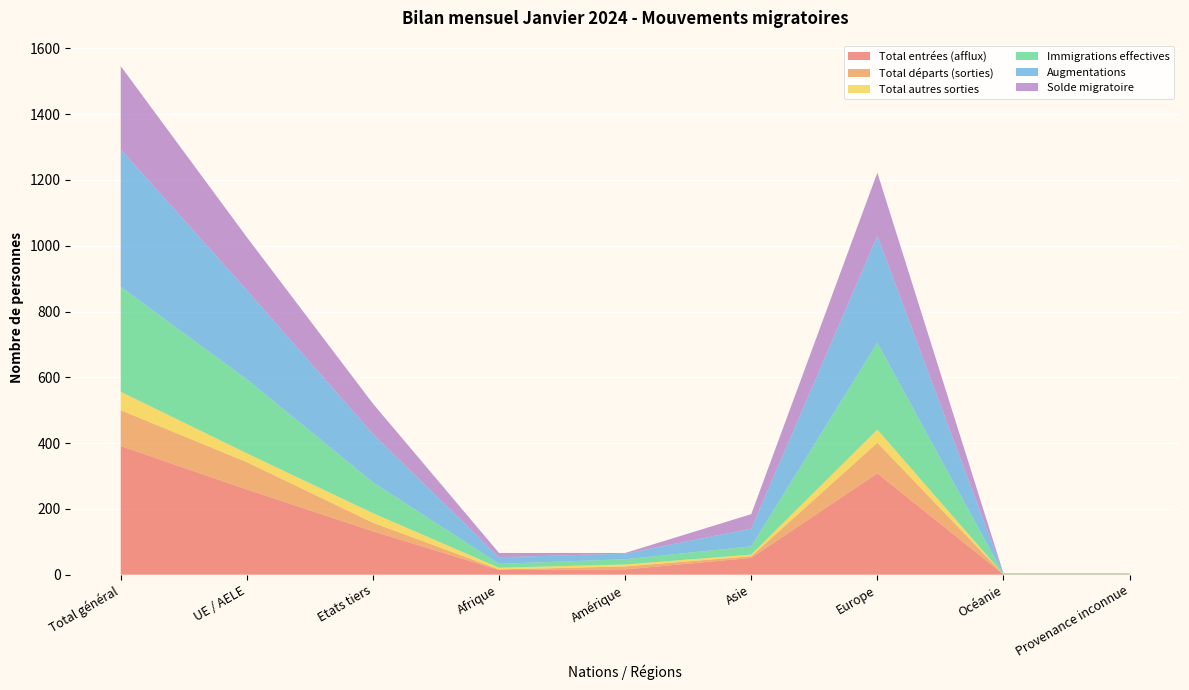

Reading right to left, list all the values displayed in this chart.

Total entrées (afflux): Provenance inconnue=1	Océanie=1	Europe=308	Asie=51	Amérique=16	Afrique=14	Etats tiers=132	UE / AELE=259	Total général=391
Total départs (sorties): Provenance inconnue=0	Océanie=0	Europe=93	Asie=5	Amérique=9	Afrique=2	Etats tiers=26	UE / AELE=83	Total général=109
Total autres sorties: Provenance inconnue=0	Océanie=0	Europe=40	Asie=5	Amérique=6	Afrique=5	Etats tiers=29	UE / AELE=27	Total général=56
Immigrations effectives: Provenance inconnue=1	Océanie=1	Europe=264	Asie=25	Amérique=16	Afrique=12	Etats tiers=94	UE / AELE=225	Total général=319
Augmentations: Provenance inconnue=1	Océanie=1	Europe=325	Asie=54	Amérique=17	Afrique=20	Etats tiers=147	UE / AELE=271	Total général=418
Solde migratoire: Provenance inconnue=1	Océanie=1	Europe=192	Asie=44	Amérique=2	Afrique=13	Etats tiers=92	UE / AELE=161	Total général=253